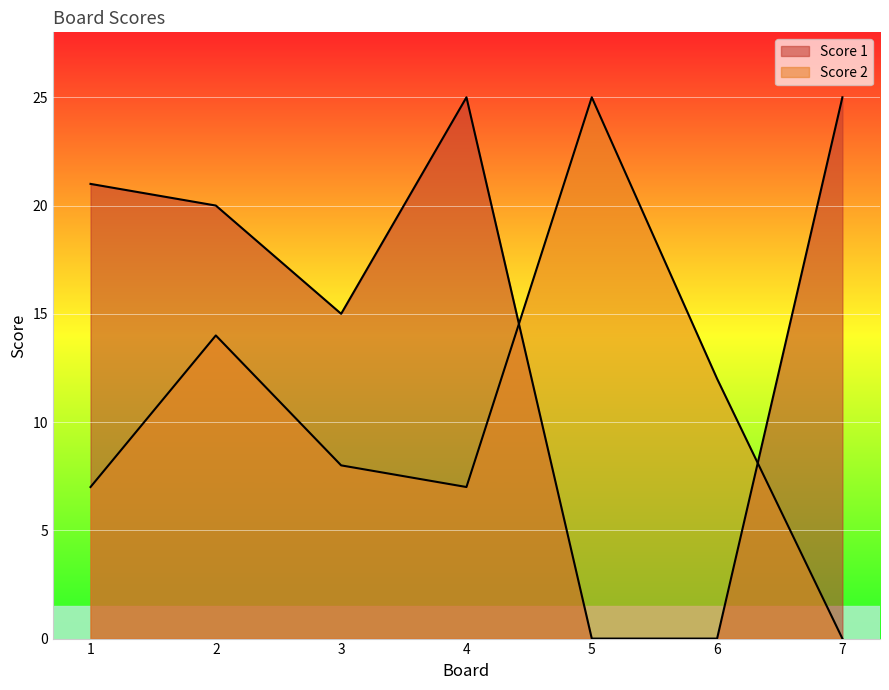

What is the sum of all Score 1 values?

106